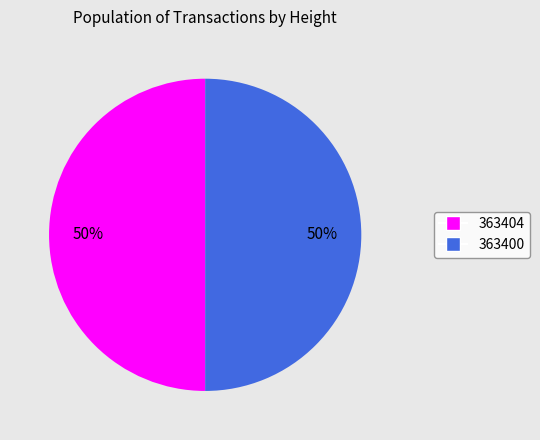

How many segments does this pie chart have?

2